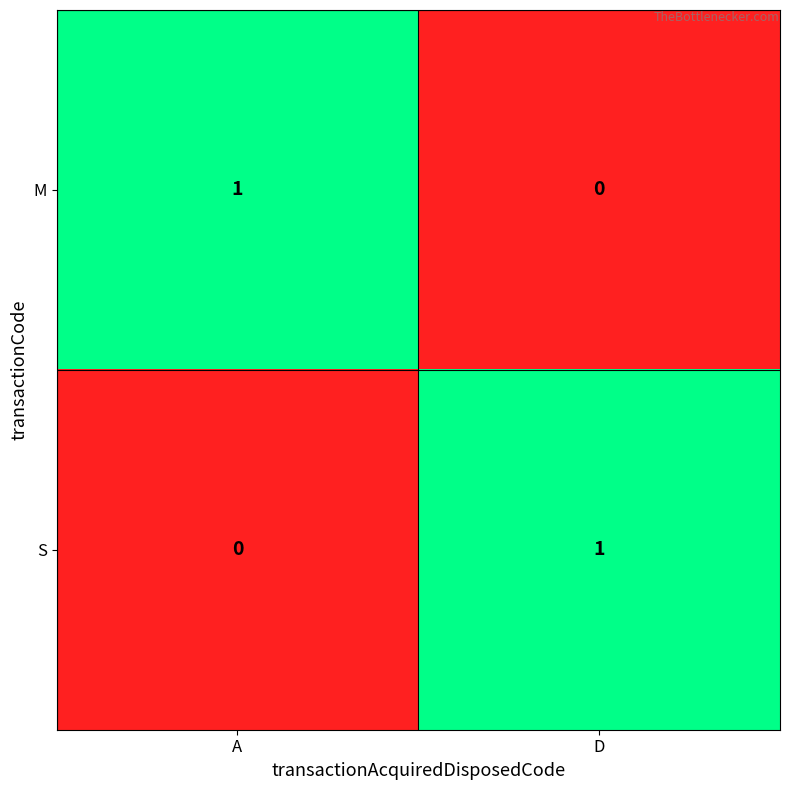

Rank the categories by S value from lowest to highest.

A, D